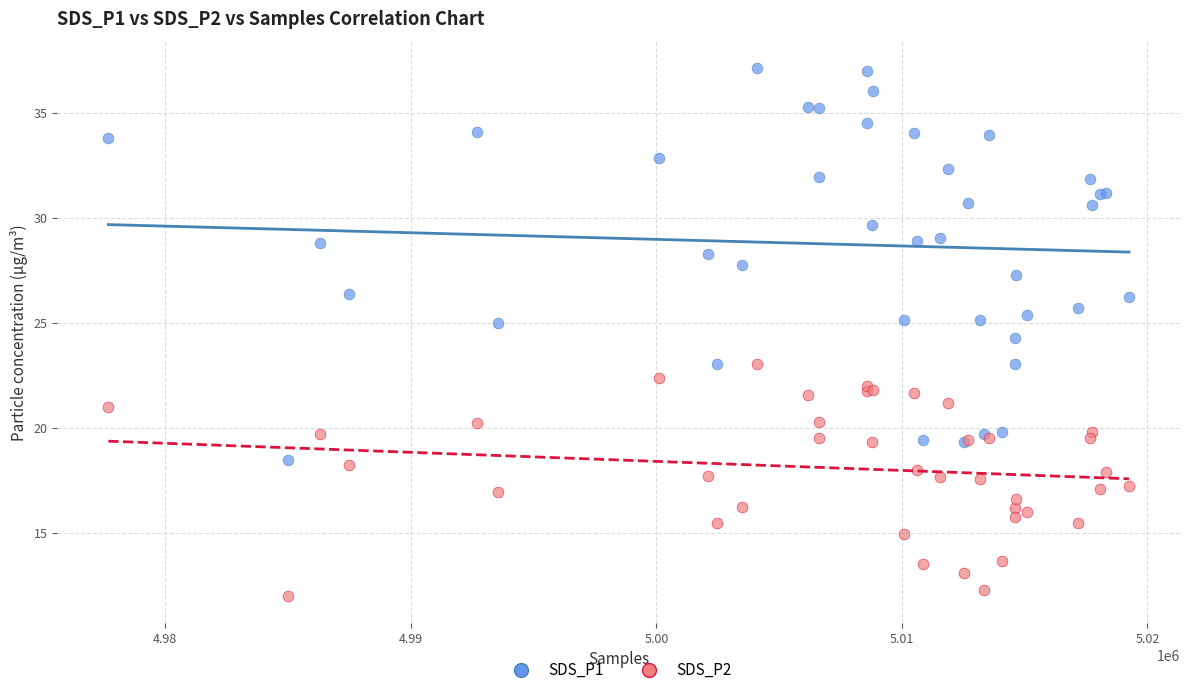

Which series contains the lowest Y value?

SDS_P2